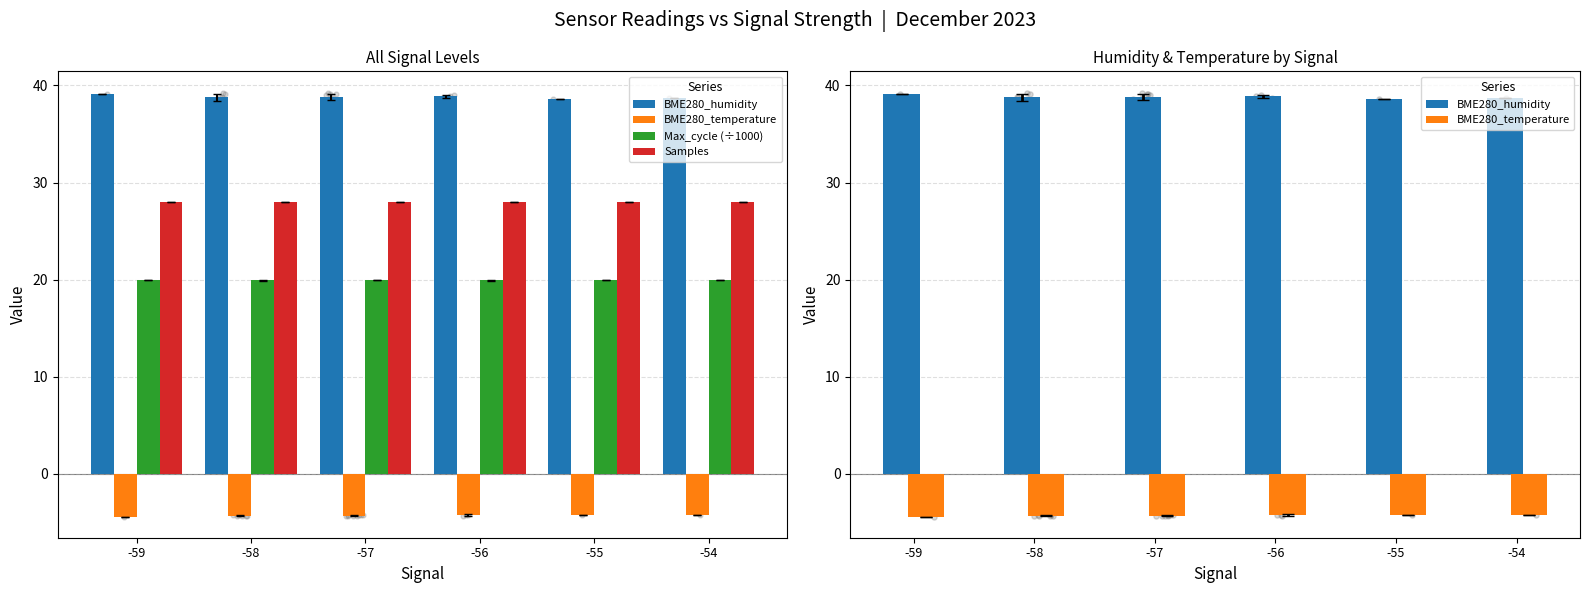

Which series contains the highest Y value?

BME280_humidity